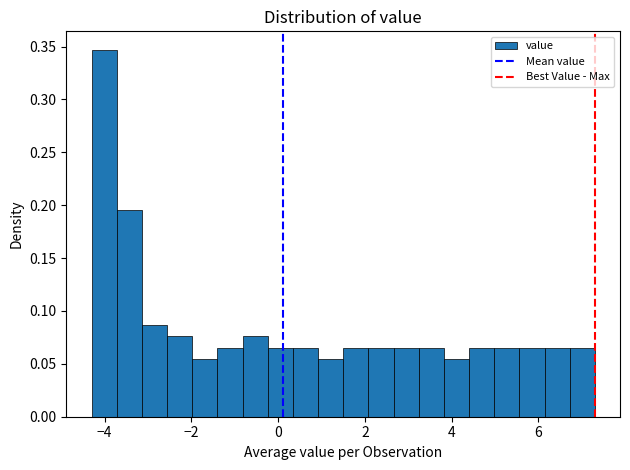

Read against the x-axis, roughly where is the centre of the tallest bar?

-4.0